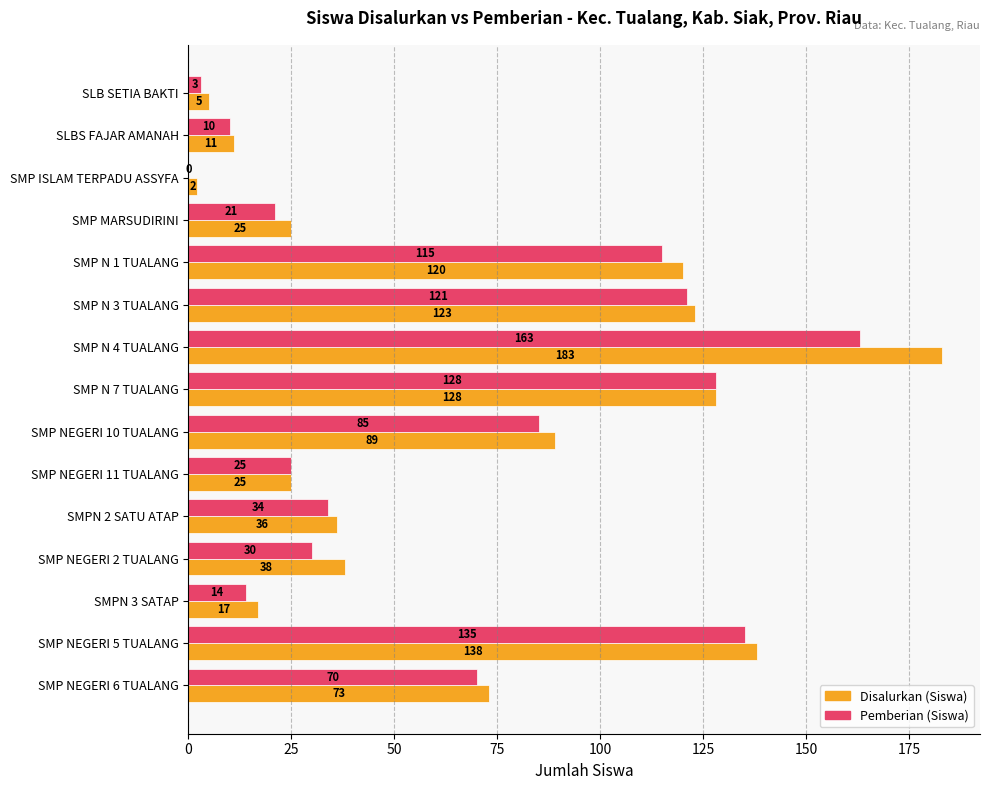

How many positive values does the Pemberian (Siswa) series have?

14